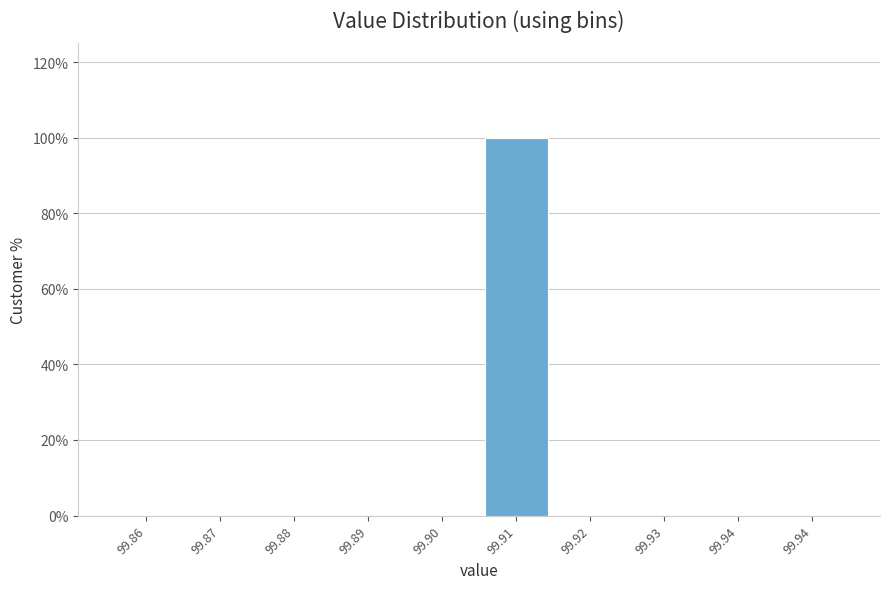

How many data points does each series have?

10